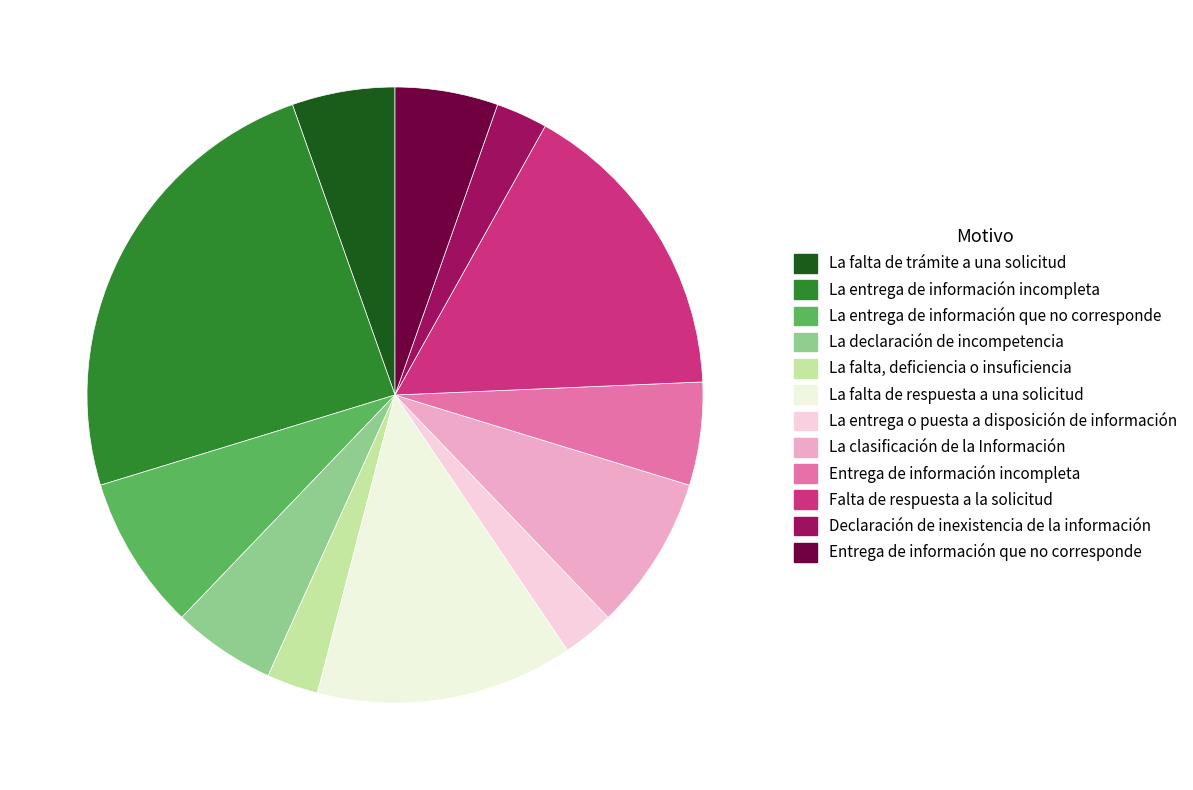

What is the largest slice in the pie chart?

La entrega de información incompleta